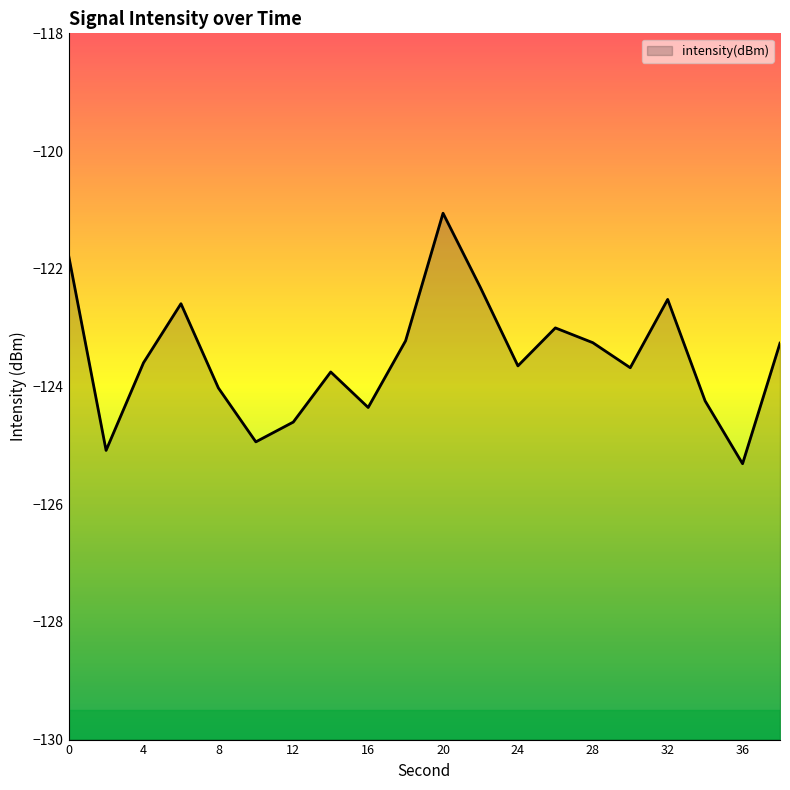

True or false: the data has more than 1 interior local peaks.

True